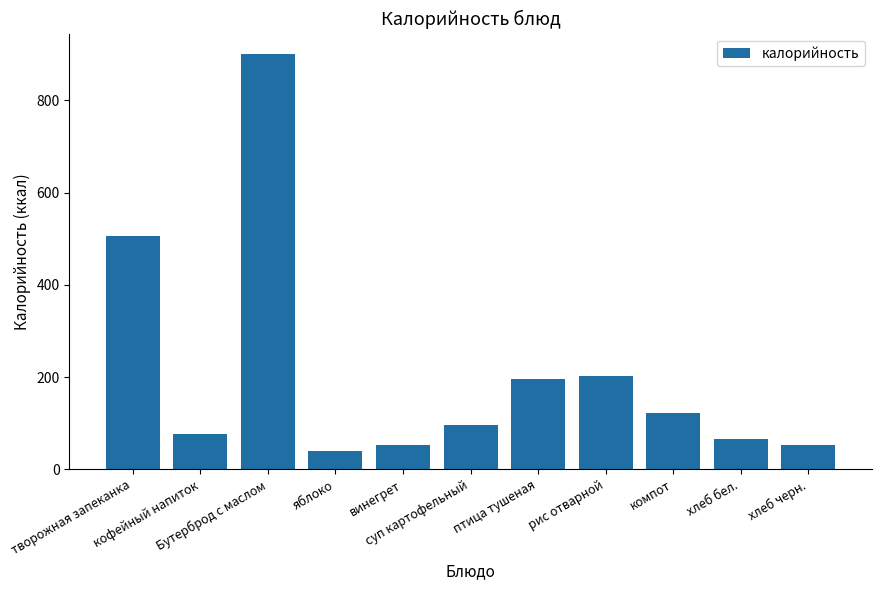

What is the value of the 5th bar from the left?

52.2